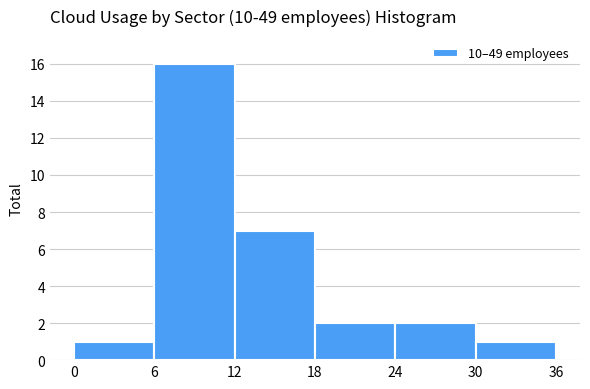

Which range on the x-axis has the tallest bar?

6 to 12